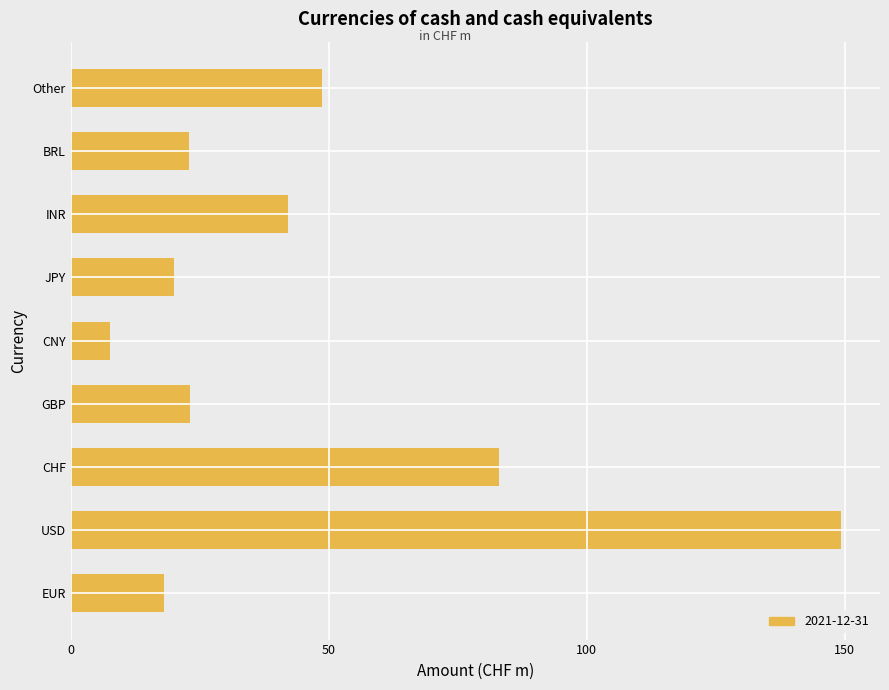

What is the ratio of the value at BRL to the value at USD?

0.2